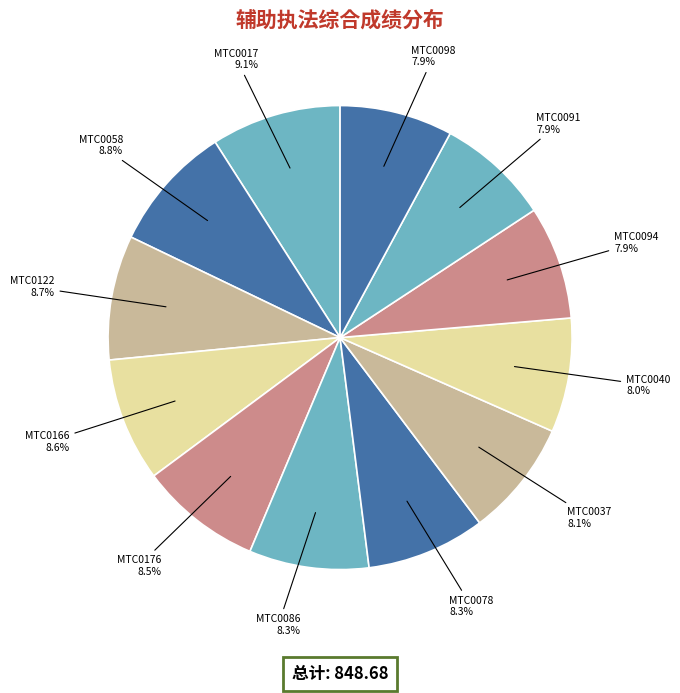

Approximately how many times larger is the value at MTC0166 compared to MTC0037?

1.1